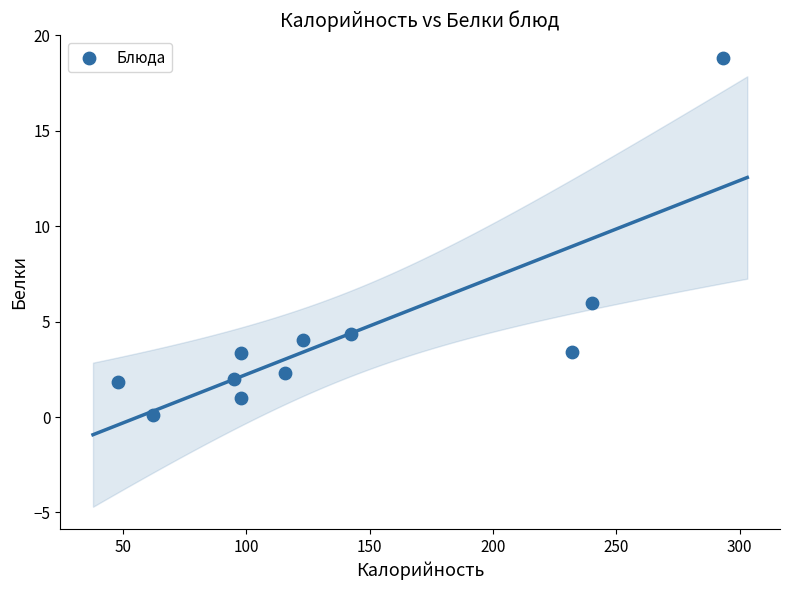

What is the range of X values (max minus min)?

245.3